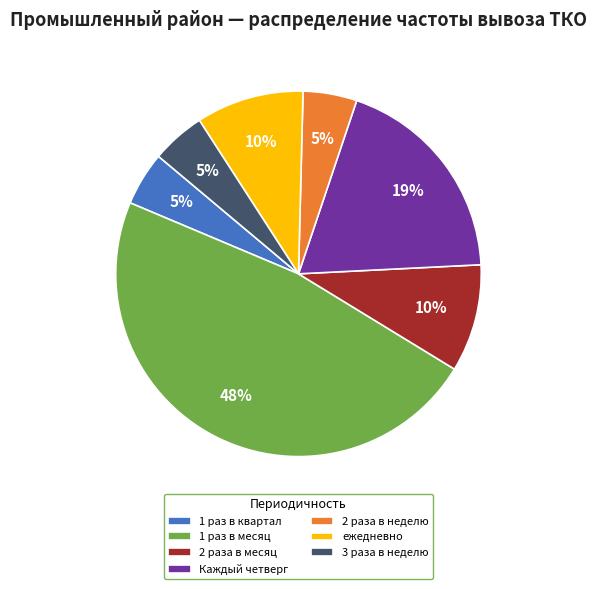

Which has a higher value, 1 раз в квартал or ежедневно?

ежедневно